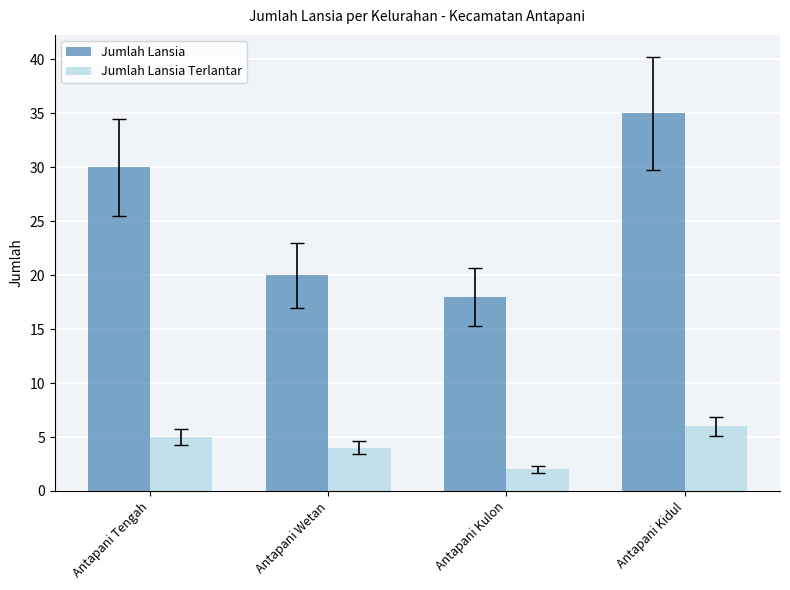

Which category has the lowest value in the Jumlah Lansia Terlantar series?

Antapani Kulon